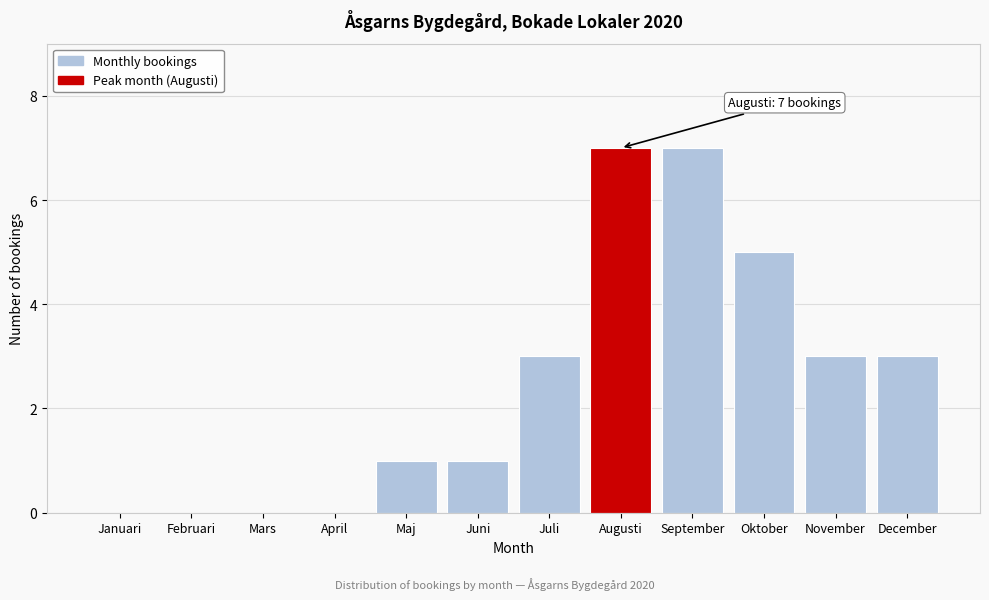

Reading right to left, what are all the values shown in this chart?

December=3	November=3	Oktober=5	September=7	Augusti=7	Juli=3	Juni=1	Maj=1	April=0	Mars=0	Februari=0	Januari=0